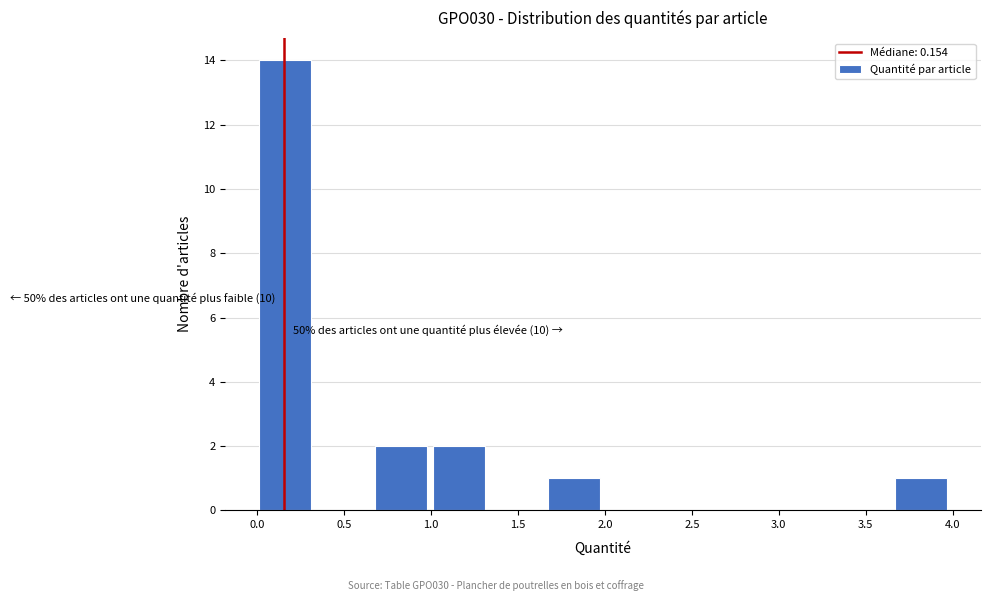

Which range on the x-axis has the tallest bar?

0.00 to 0.35